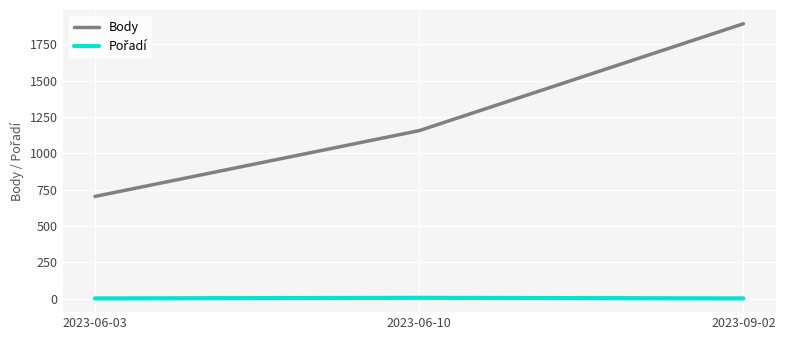

Which series has the largest total across all categories?

Body